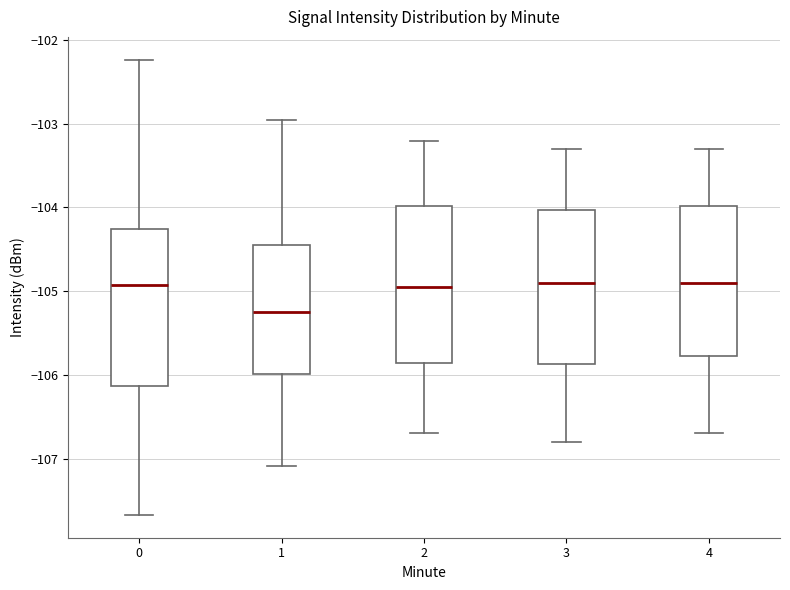

Which box's median line is the lowest?

1